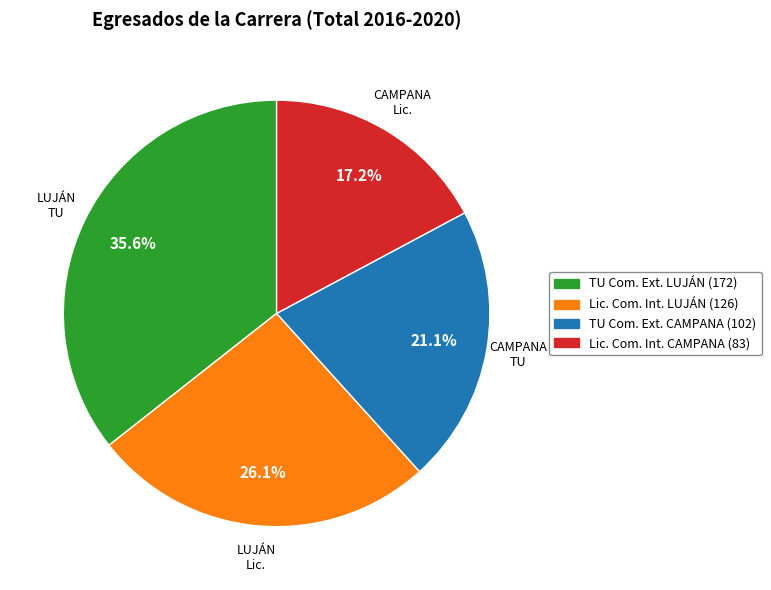

Is there any slice that represents more than half of the pie?

No